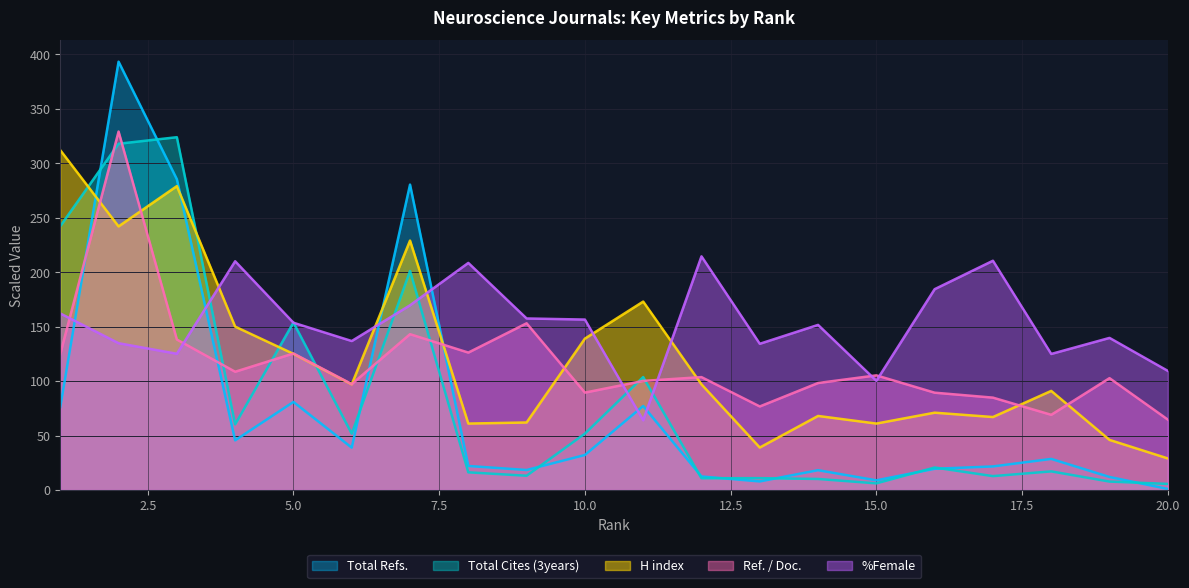

Where is the first local maximum for H index?

3